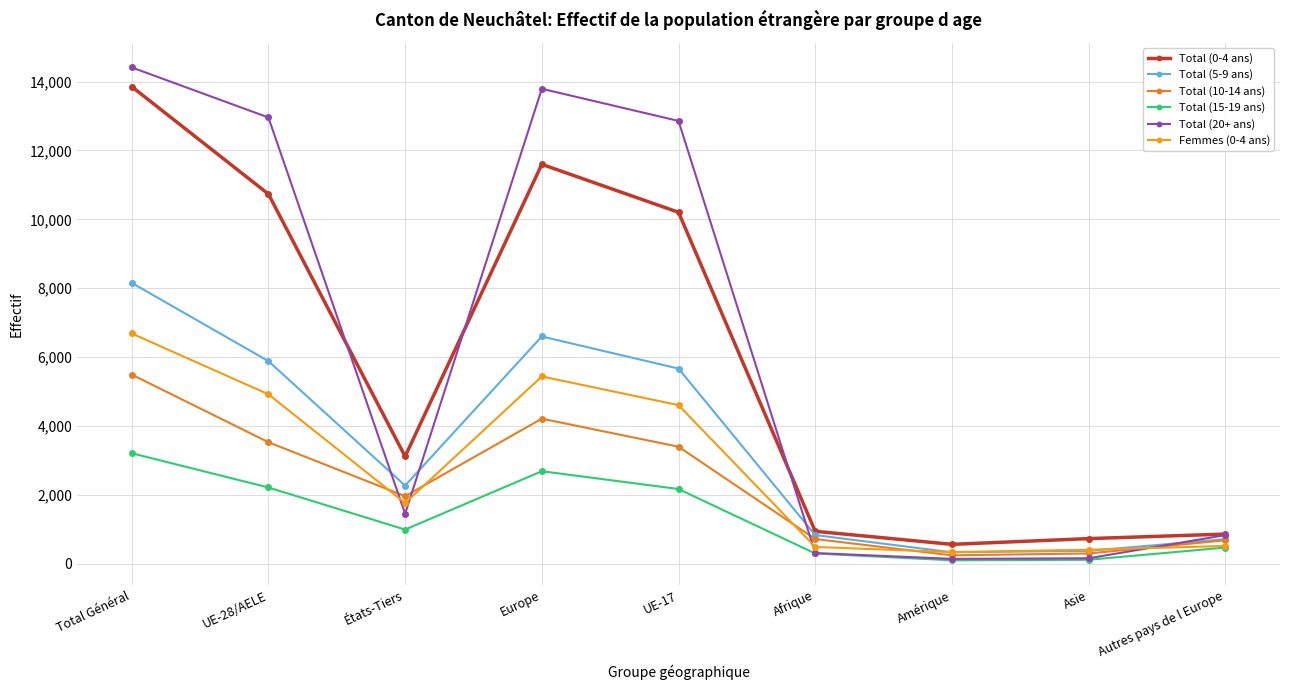

How many series are shown in this chart?

6